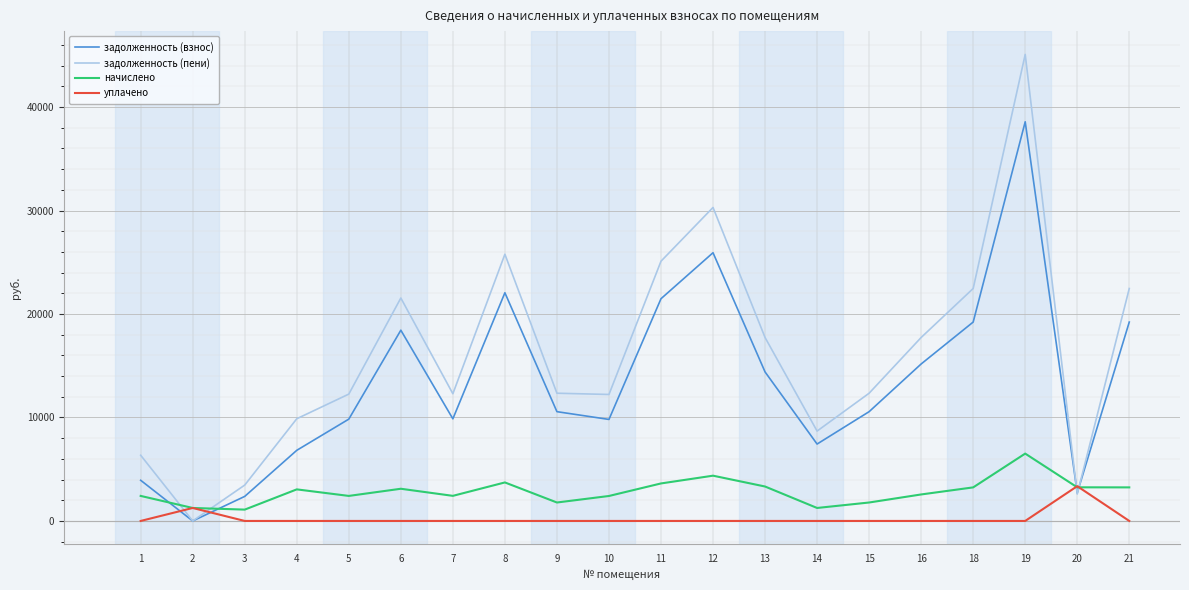

Which series has the largest total across all categories?

задолженность (пени)